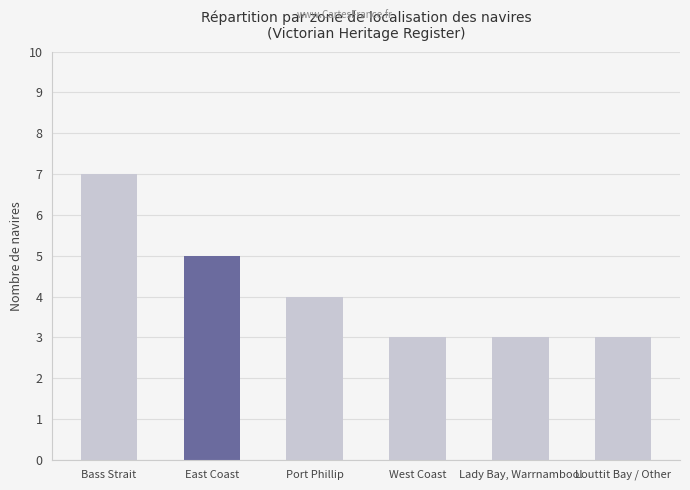

What is the change in value from Bass Strait to West Coast?

-4